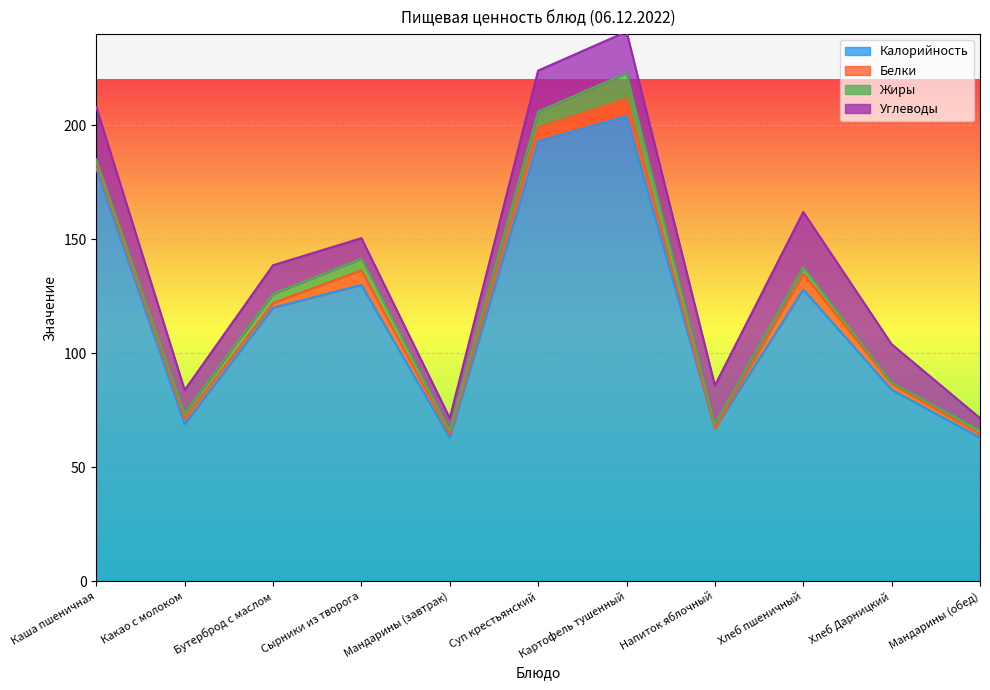

What is the difference between the highest and lowest values at Каша пшеничная?

179.0